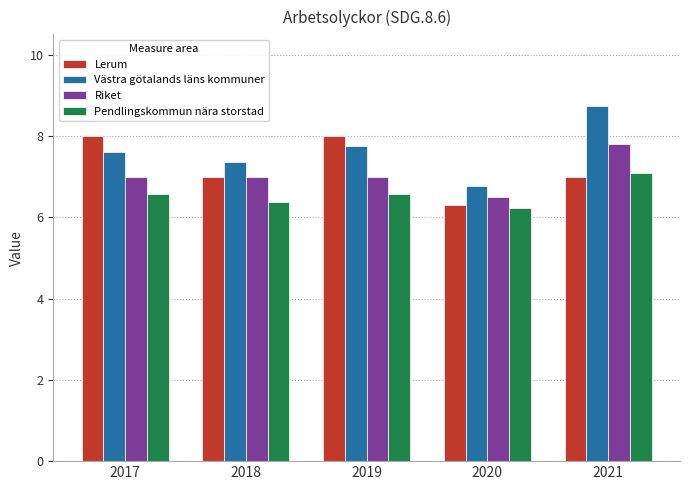

What is the total value across all series at 2018?

27.7